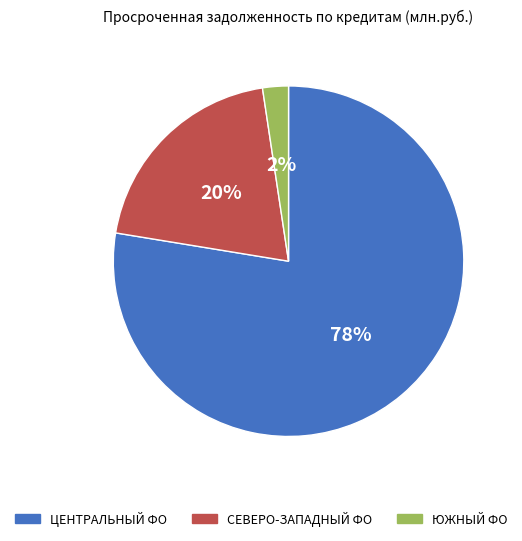

What is the smallest slice in the pie chart?

ЮЖНЫЙ ФО